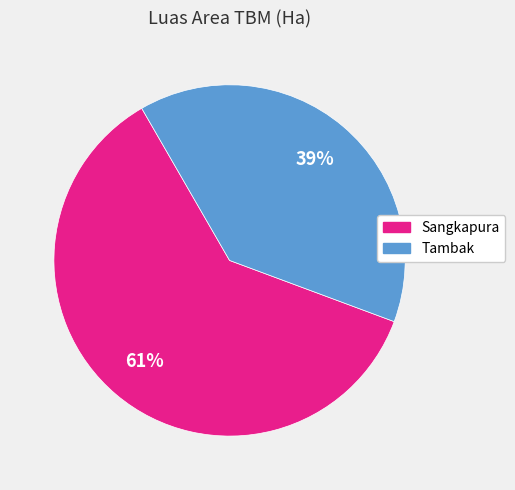

Is Sangkapura the majority of the pie?

Yes